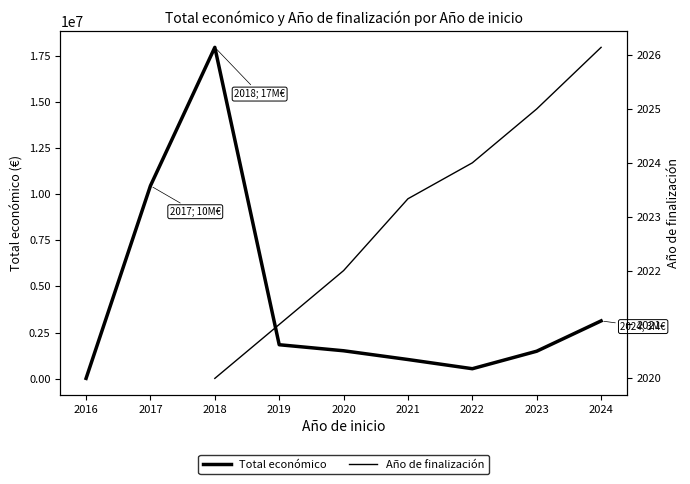

How many distinct data groups are displayed?

2